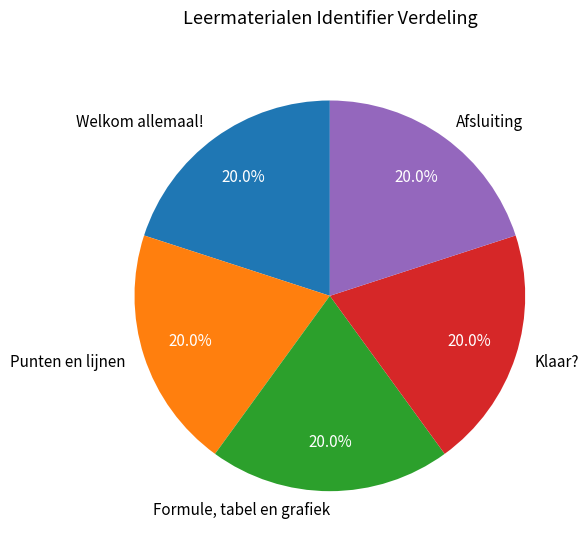

Is there any slice that represents more than half of the pie?

No